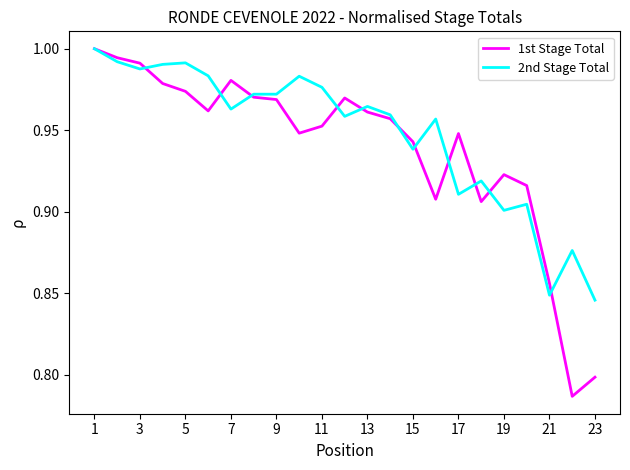

Which series has the widest spread of values?

1st Stage Total